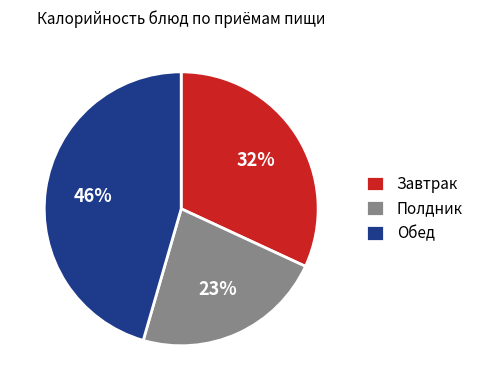

Is it true that Завтрак is 21% of the pie?

False